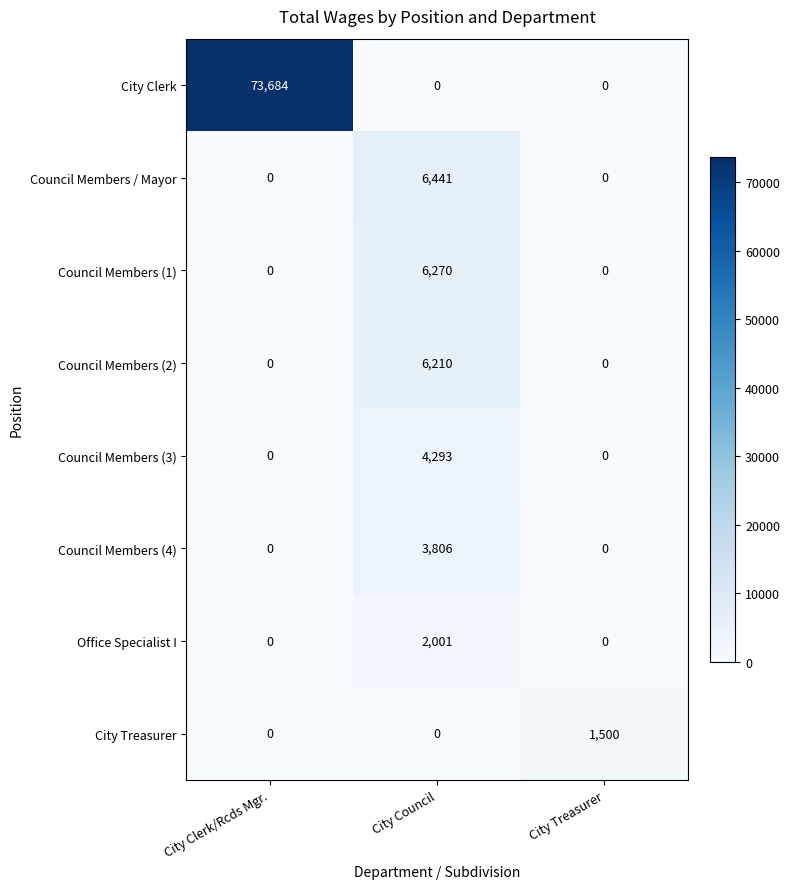

Rank the series by their maximum value, from lowest to highest.

City Treasurer, Office Specialist I, Council Members (4), Council Members (3), Council Members (2), Council Members (1), Council Members / Mayor, City Clerk